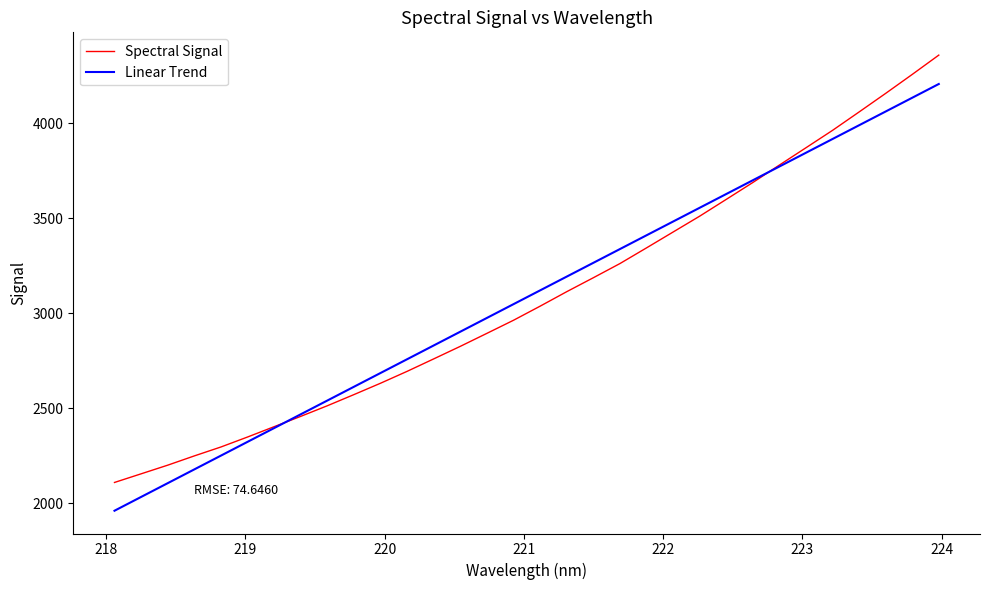

Which series has the widest spread of values?

Spectral Signal